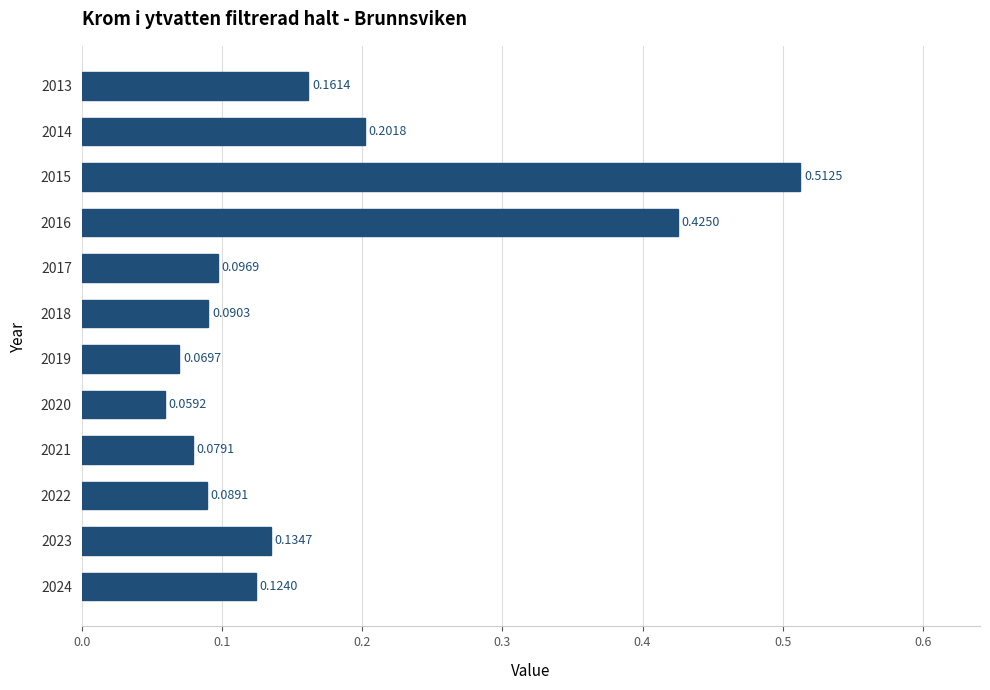

What is the sum of the values at 2017 and 2014?

0.3